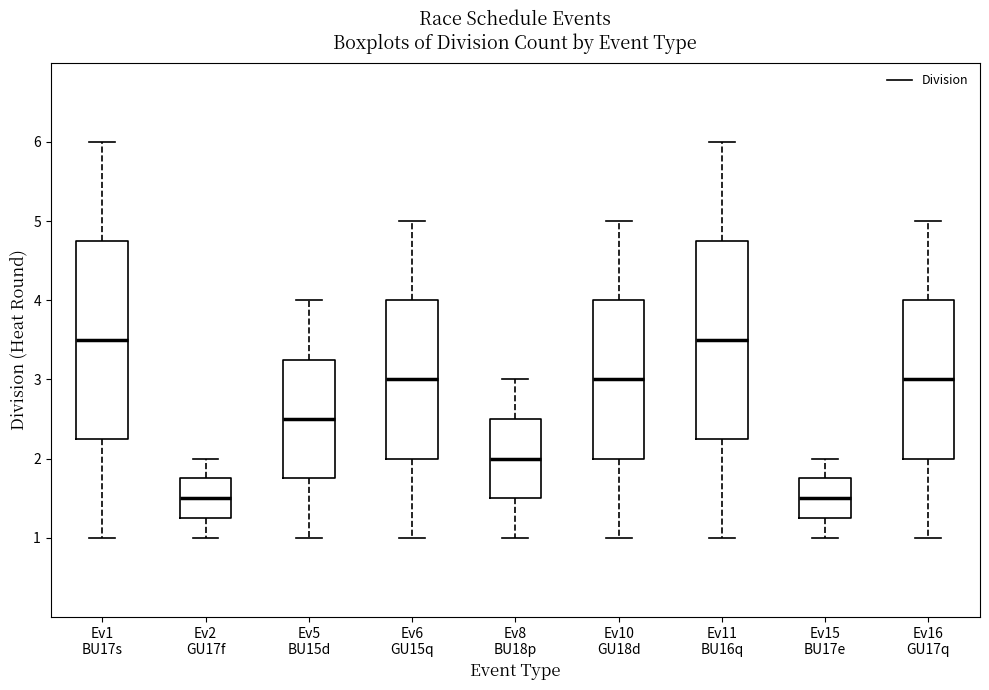

Reading left to right, transcribe this box plot: for each box, give where its median line is, the range the box spans, and where its two whiskers end, as read against the y-axis. The values are not printed on the chart, so give them approximately, as read against the axis.

Ev1 BU17s: median 3.5, box 2.3 to 4.8, whiskers 1.0 to 6.0
Ev2 GU17f: median 1.5, box 1.3 to 1.8, whiskers 1.0 to 2.0
Ev5 BU15d: median 2.5, box 1.8 to 3.3, whiskers 1.0 to 4.0
Ev6 GU15q: median 3.0, box 2.0 to 4.0, whiskers 1.0 to 5.0
Ev8 BU18p: median 2.0, box 1.5 to 2.5, whiskers 1.0 to 3.0
Ev10 GU18d: median 3.0, box 2.0 to 4.0, whiskers 1.0 to 5.0
Ev11 BU16q: median 3.5, box 2.3 to 4.8, whiskers 1.0 to 6.0
Ev15 BU17e: median 1.5, box 1.3 to 1.8, whiskers 1.0 to 2.0
Ev16 GU17q: median 3.0, box 2.0 to 4.0, whiskers 1.0 to 5.0